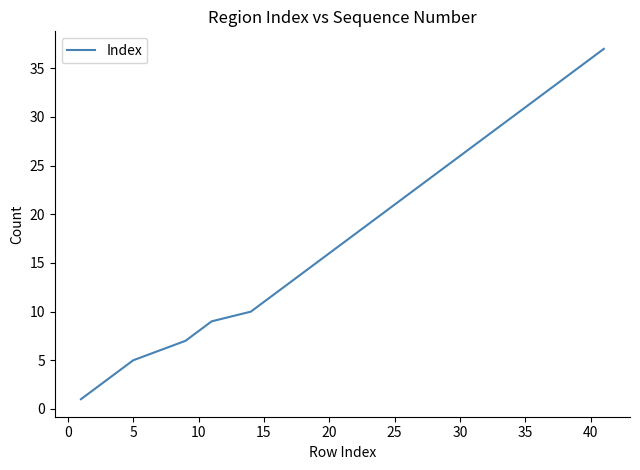

What is the difference between the maximum and minimum values?

36